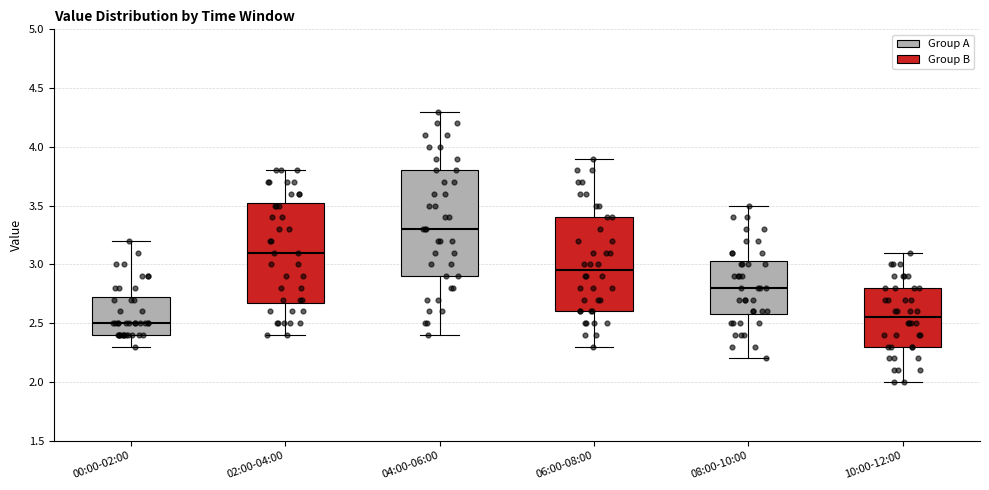

Which box's median line is the highest?

04:00-06:00